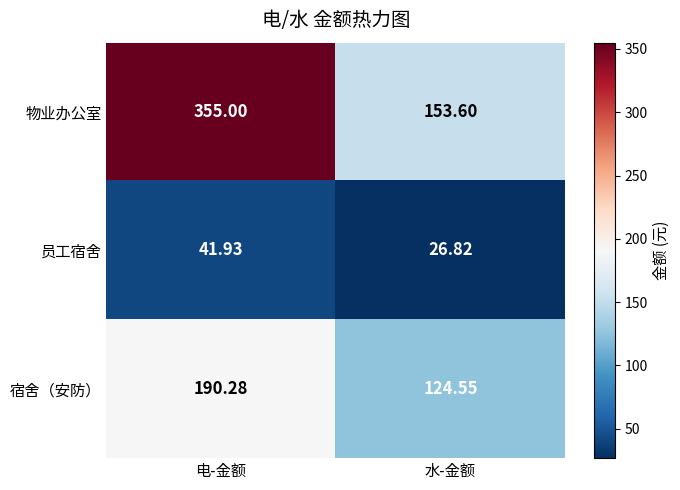

Which series has the widest spread of values?

物业办公室